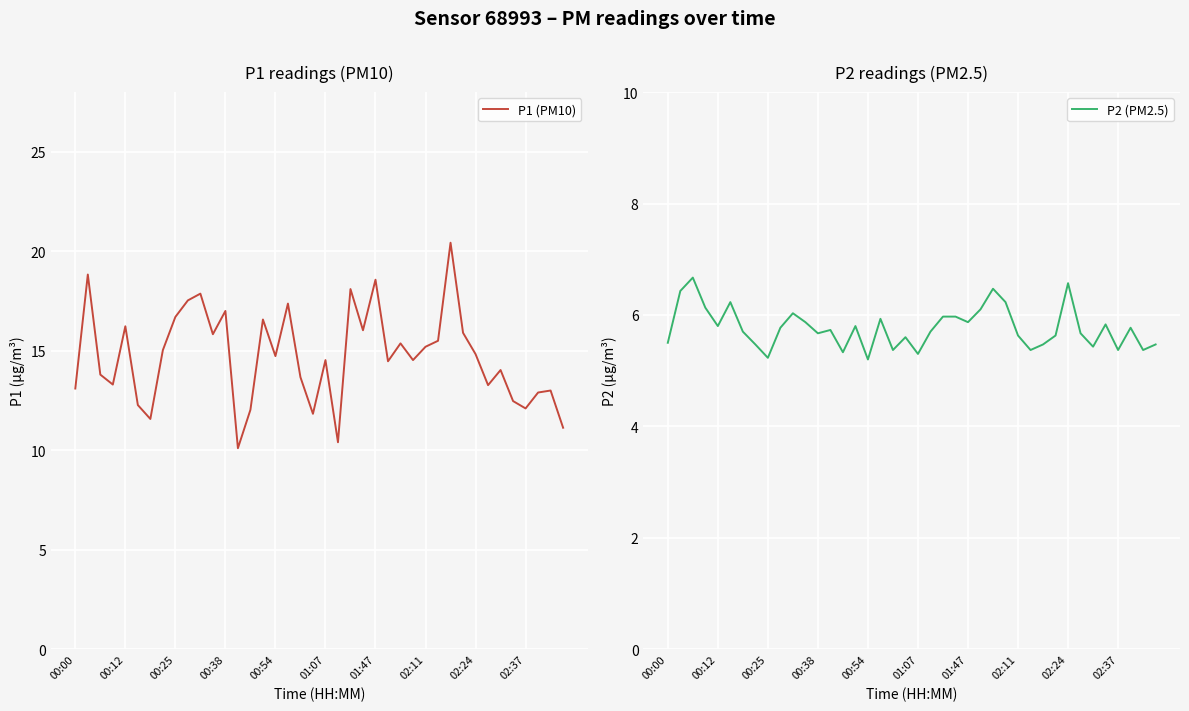

What is the minimum value for P1 (PM10)?

10.1